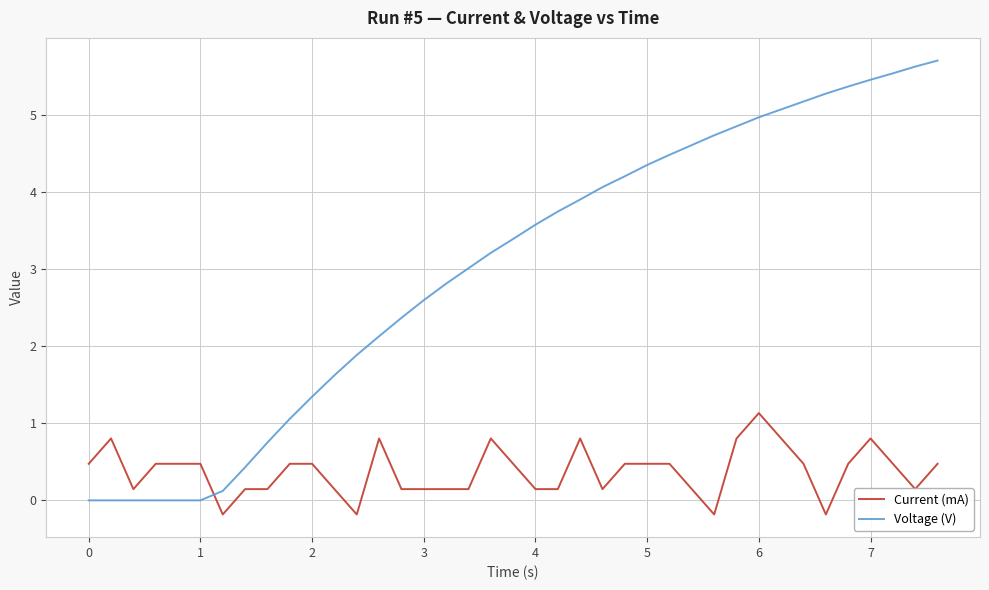

What is the highest value of the Voltage (V) series?

5.7